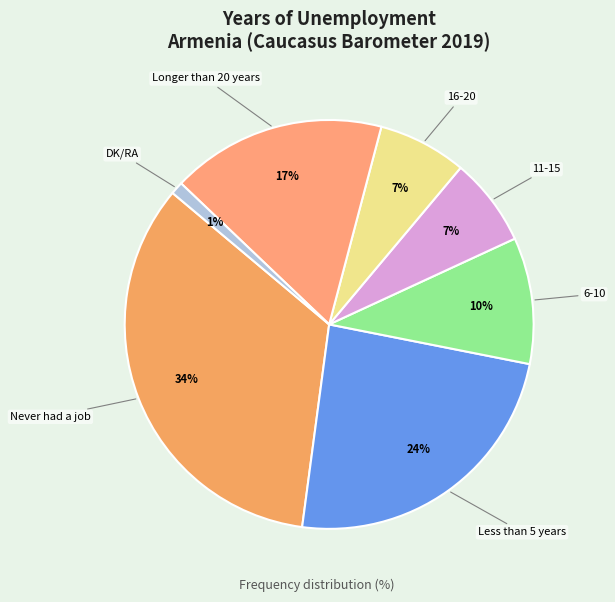

The 11-15 slice represents 7% of the pie. True or false?

True